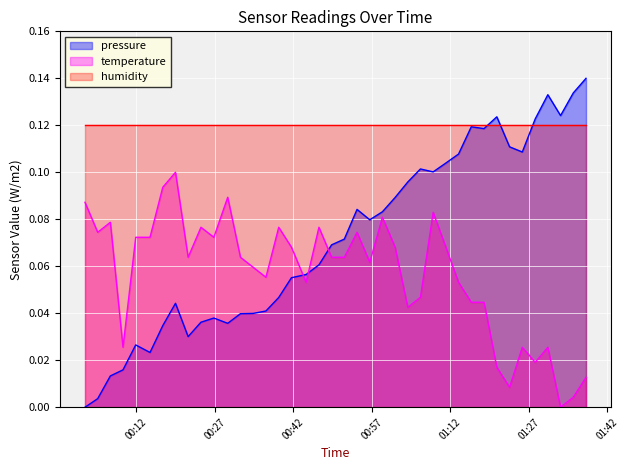

List the series in order of their overall mean, highest first.

humidity, pressure, temperature